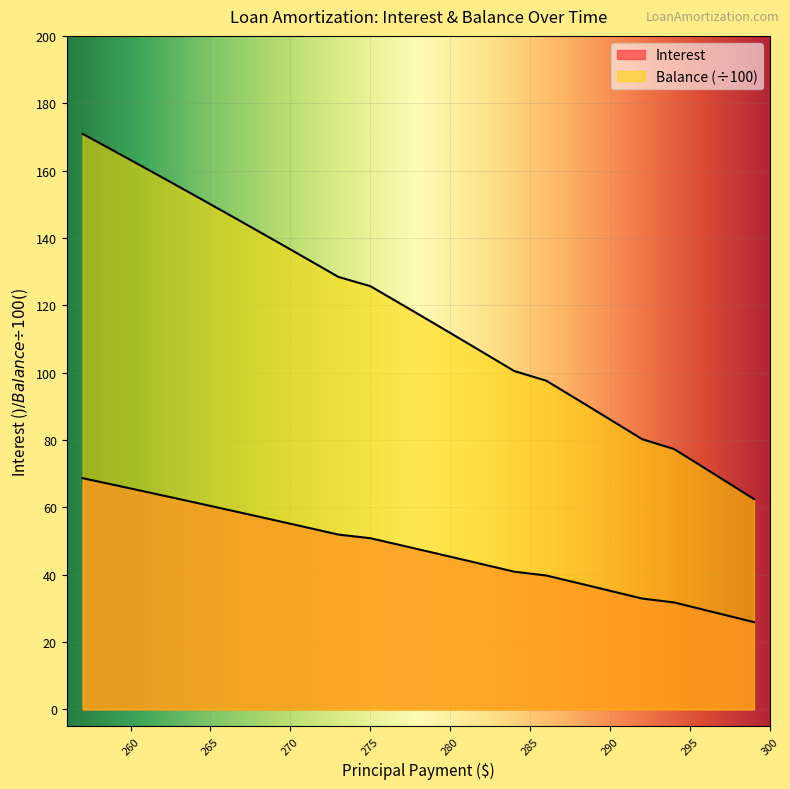

The Balance series shows 186.5 at Feb 2026. True or false?

False